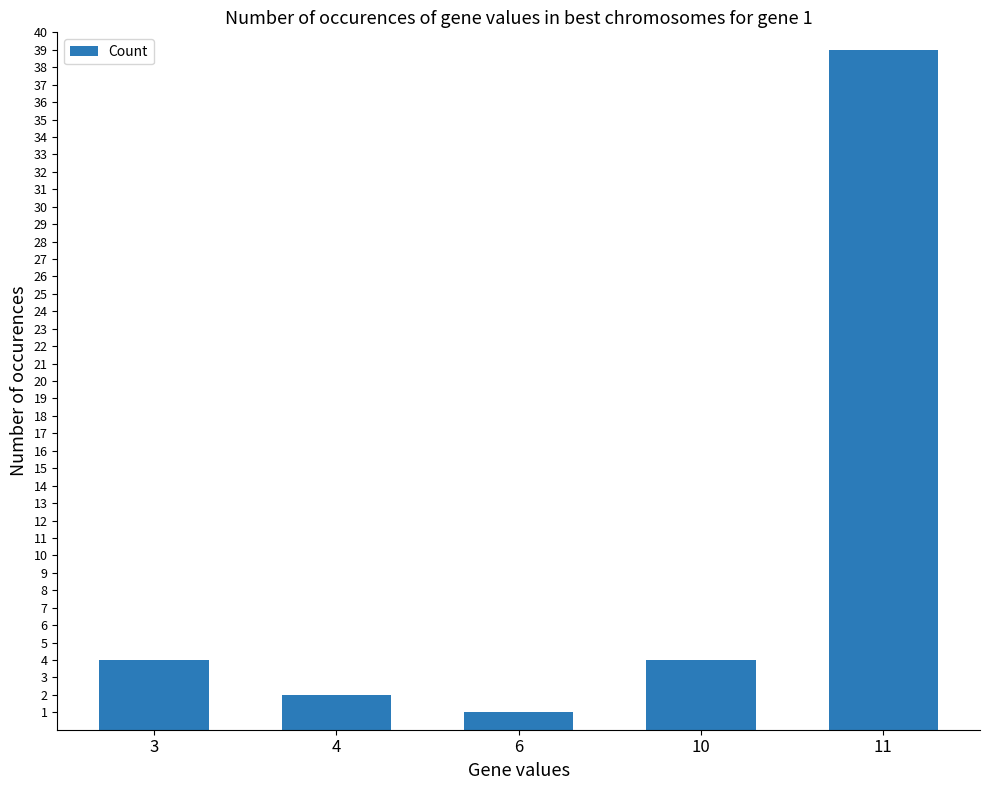

Is it true that the value at 4 is 2?

True